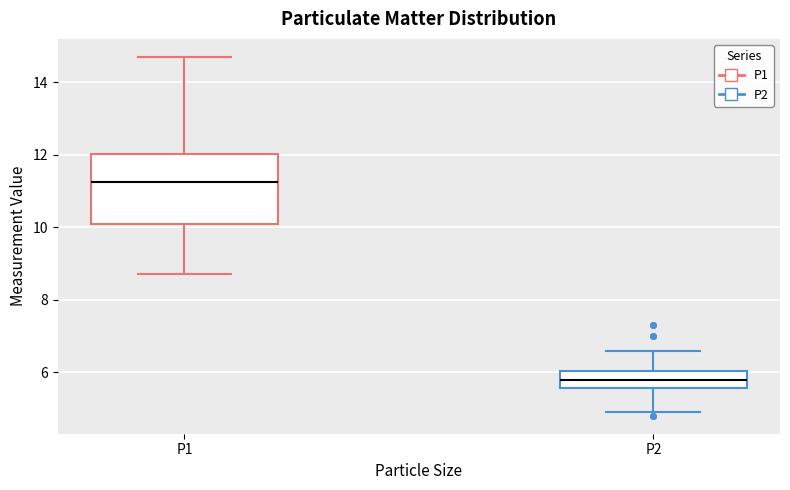

Reading left to right, transcribe this box plot: for each box, give where its median line is, the range the box spans, and where its two whiskers end, as read against the y-axis. The values are not printed on the chart, so give them approximately, as read against the axis.

P1: median 11.2, box 10.2 to 12.0, whiskers 8.8 to 14.8
P2: median 5.8, box 5.6 to 6.0, whiskers 5.0 to 6.6